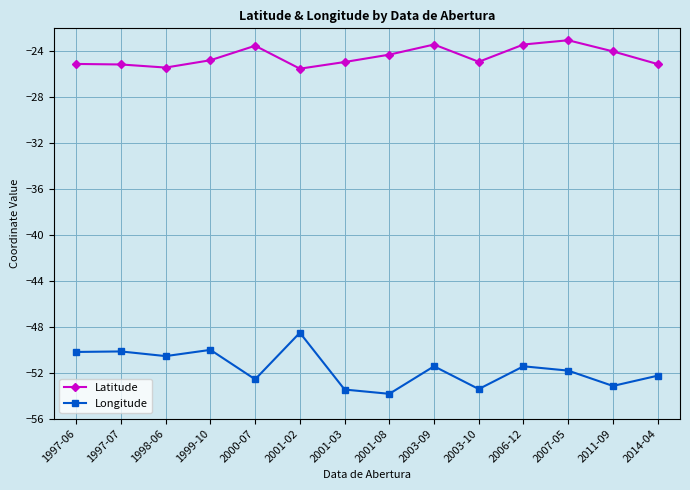

What is the difference between the highest and lowest values at 2003-09?

28.0